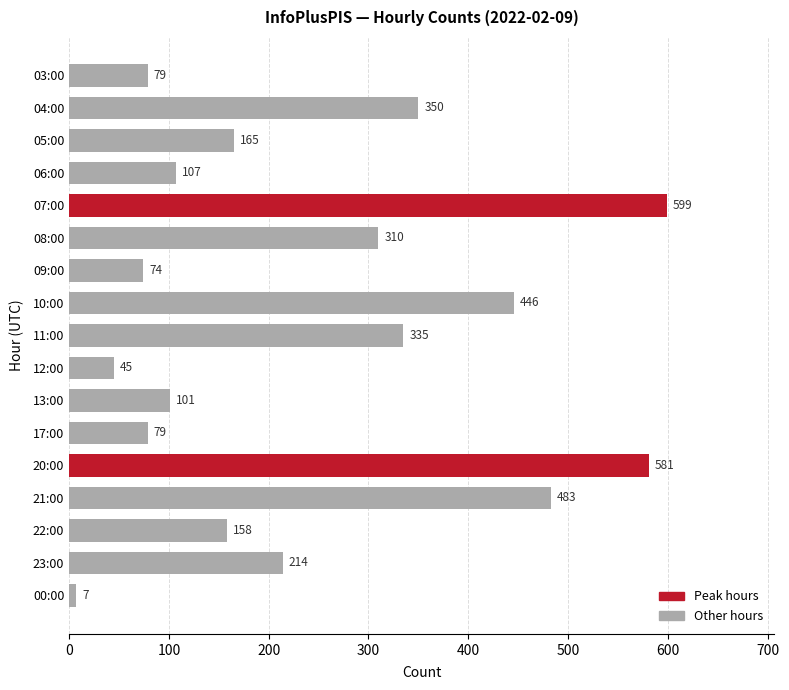

The value at 20:00 is 581. True or false?

True